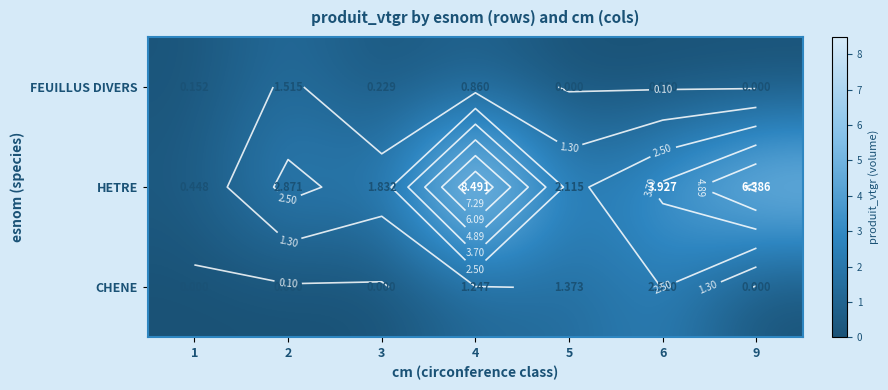

Where is CHENE nearest to the value 1?

4